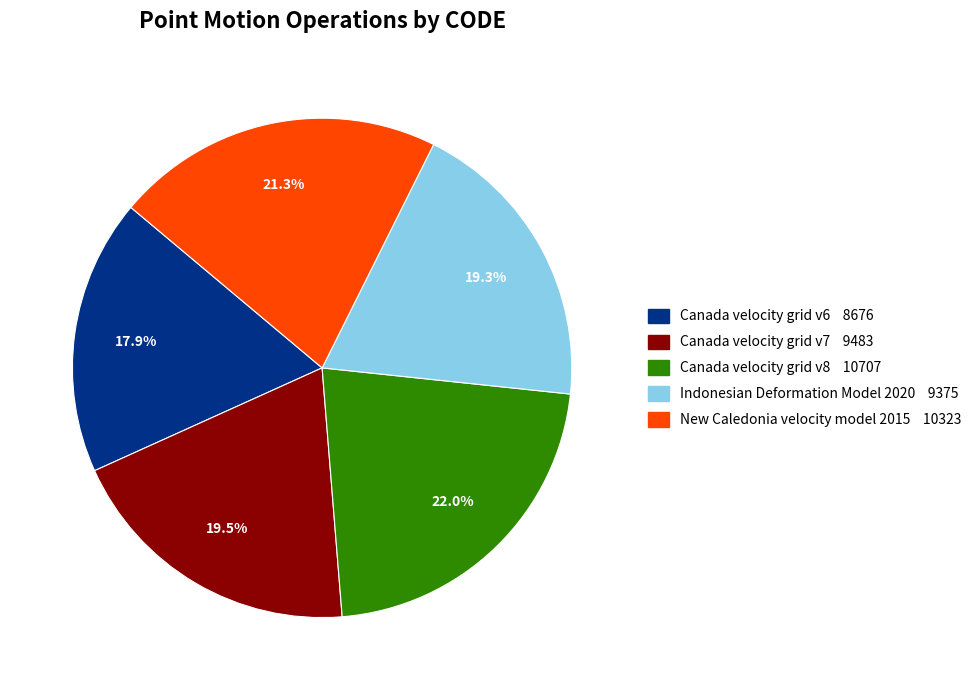

Combined, do New Caledonia velocity model 2015 and Indonesian Deformation Model 2020 account for over 50%?

No